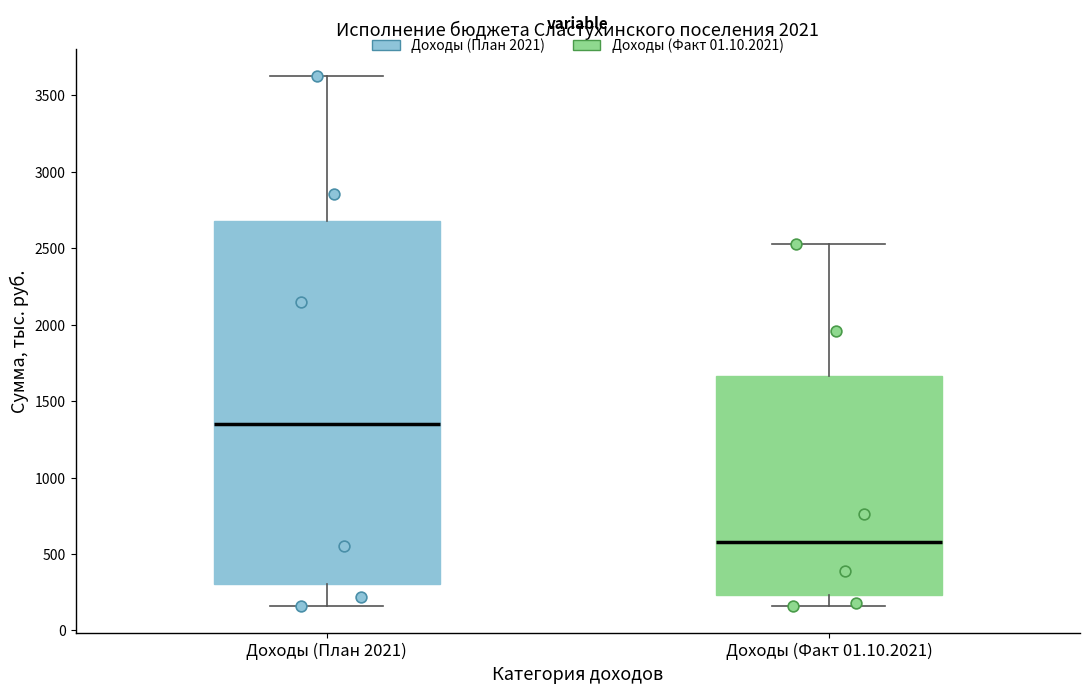

Which box is the tallest, from its lower edge to its upper edge?

Доходы (План 2021)